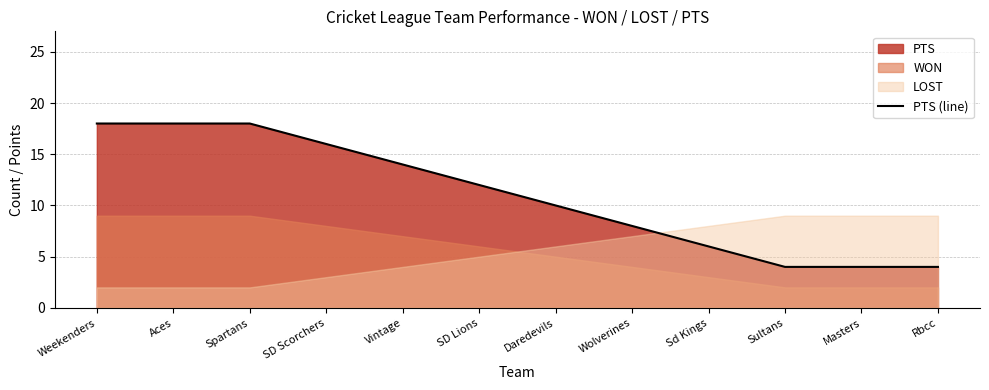

What value does the PTS (line) series have at SD Lions?

12